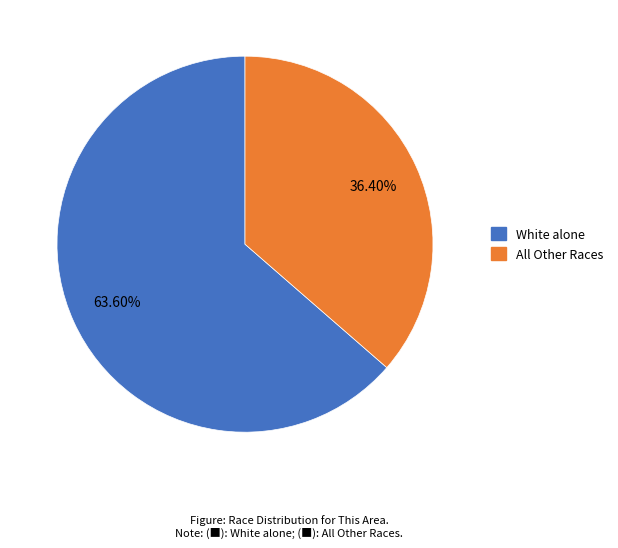

Does any single category account for the majority?

Yes